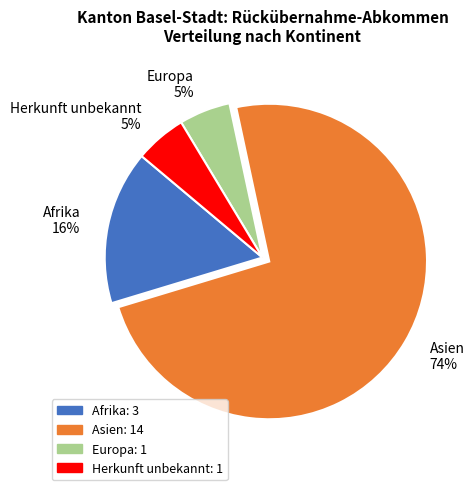

Is the sum of Europa and Herkunft unbekannt greater than half?

No